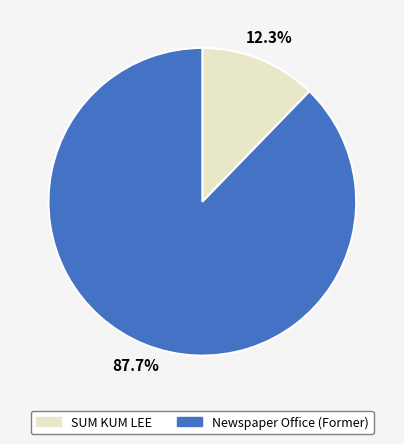

What percentage is the Newspaper Office (Former) slice, to the nearest percent?

88%